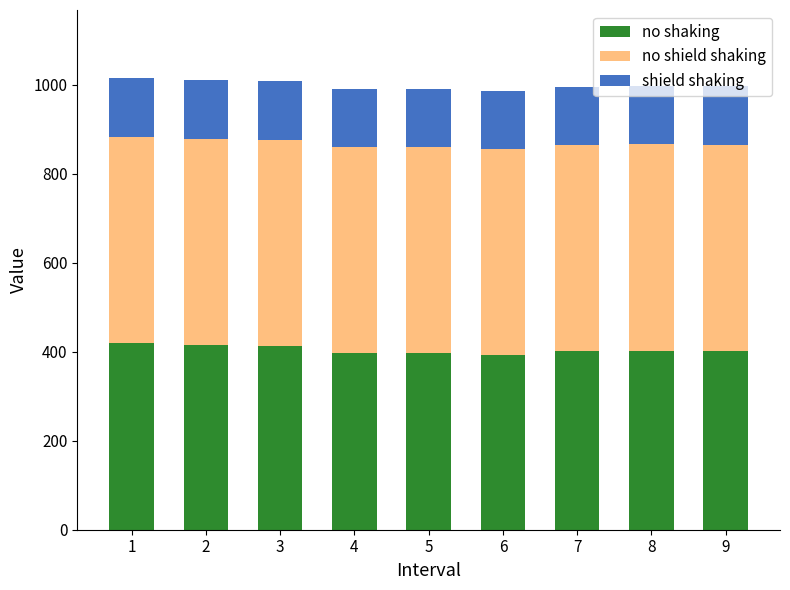

What is the average value of the no shaking series?

404.1